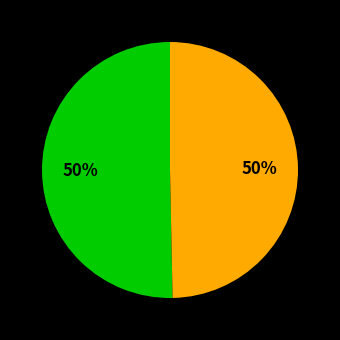

To the nearest percent, what is the average slice percentage?

50%